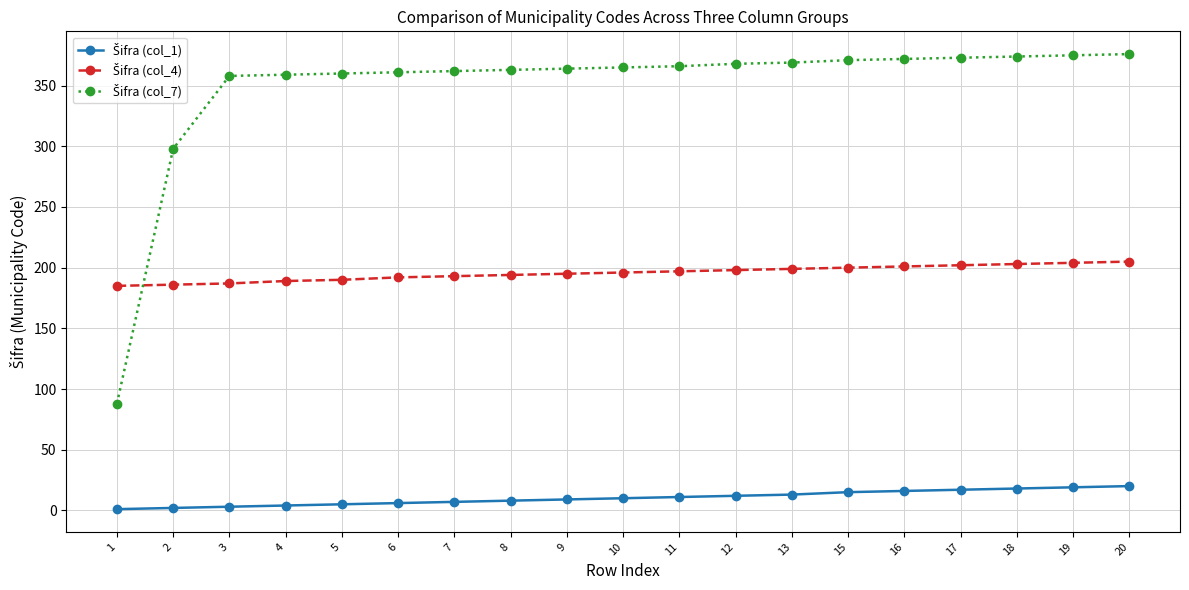

How many categories are shown in the chart?

19